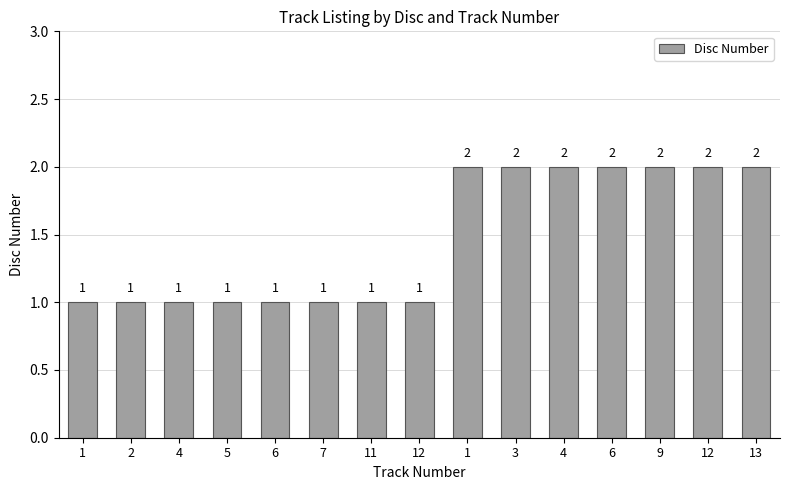

Does the chart contain any negative values?

No